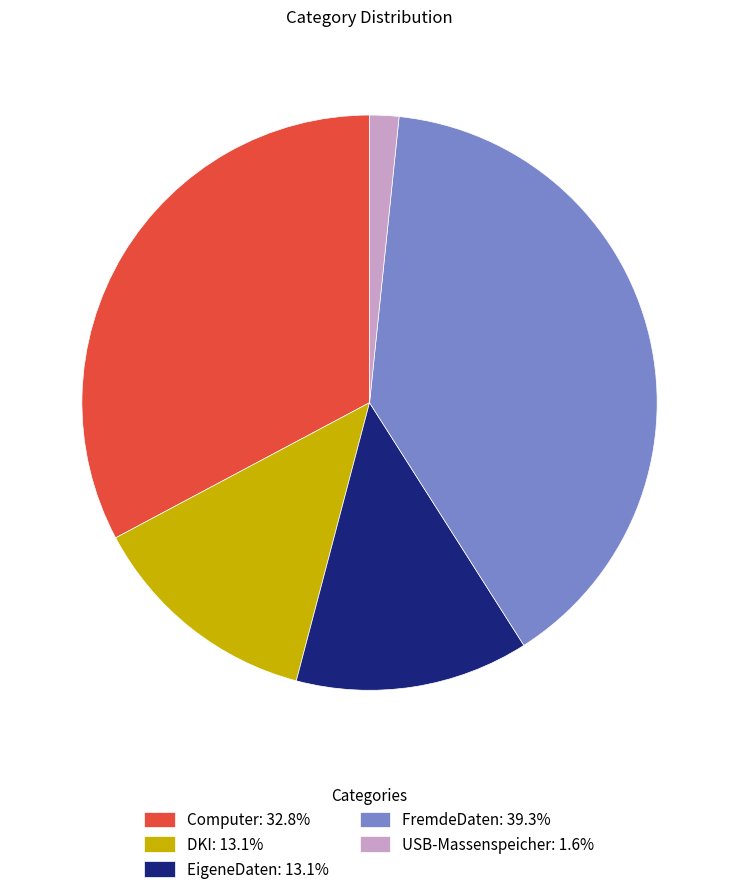

Is the sum of DKI: 13.1% and EigeneDaten: 13.1% greater than half?

No